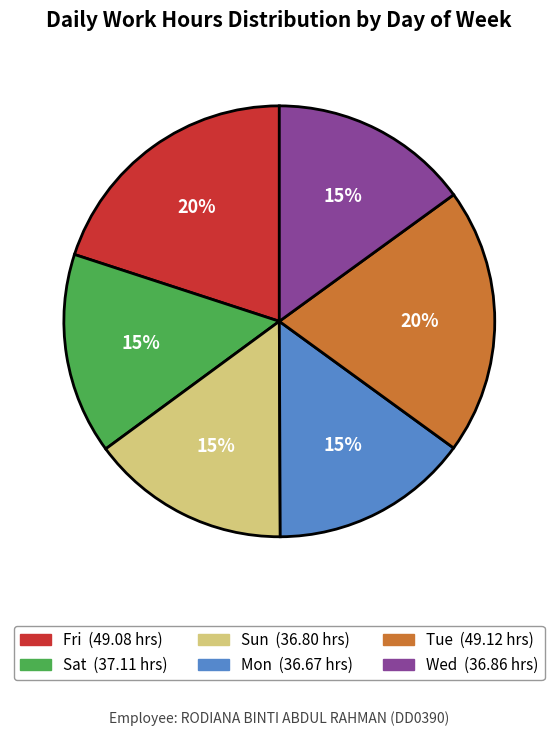

To the nearest percent, what is the average slice percentage?

17%